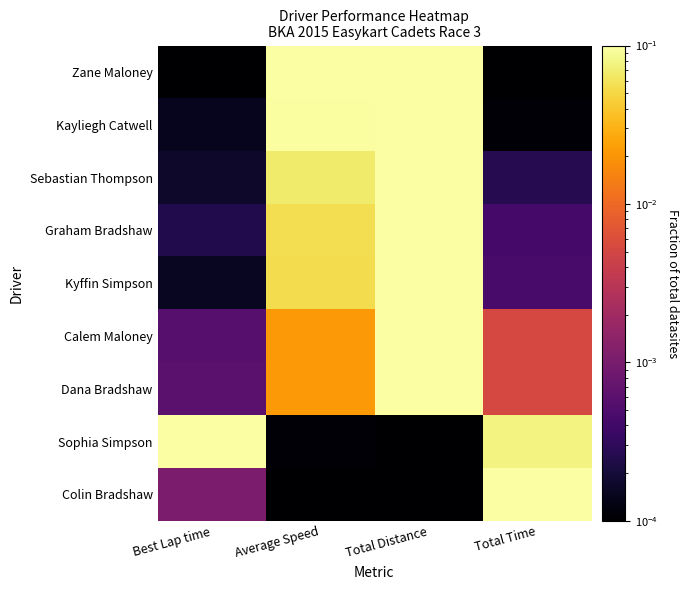

Rank the series at Total Distance from lowest to highest value.

Sophia Simpson, Colin Bradshaw, Zane Maloney, Kayliegh Catwell, Sebastian Thompson, Graham Bradshaw, Kyffin Simpson, Calem Maloney, Dana Bradshaw